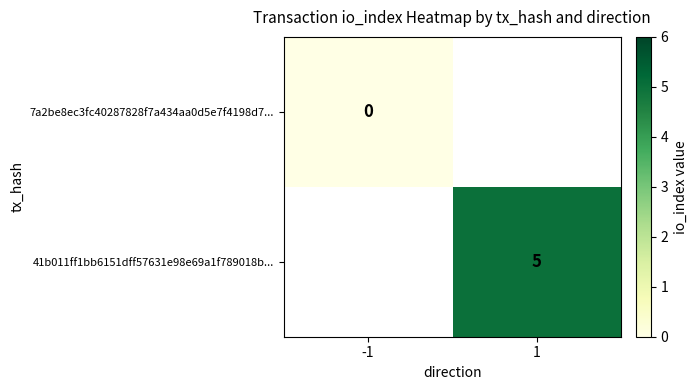

The 41b011ff1bb6151dff57631e98e69a1f789018b... series shows 5 at 1. True or false?

True